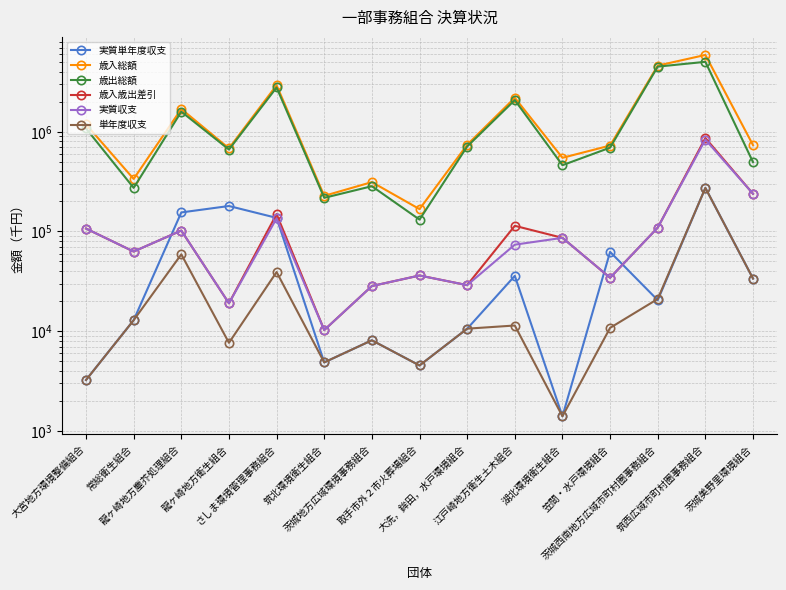

What is the difference between the highest and lowest values at 筑西広域市町村圏事務組合?

5633234